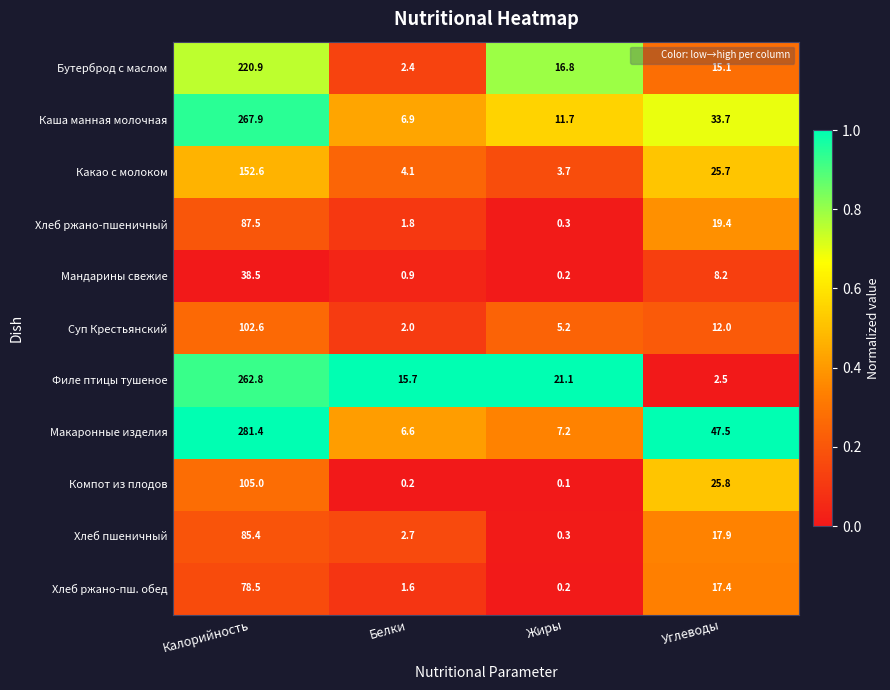

The value of Каша манная молочная at Калорийность is 267.9. True or false?

True